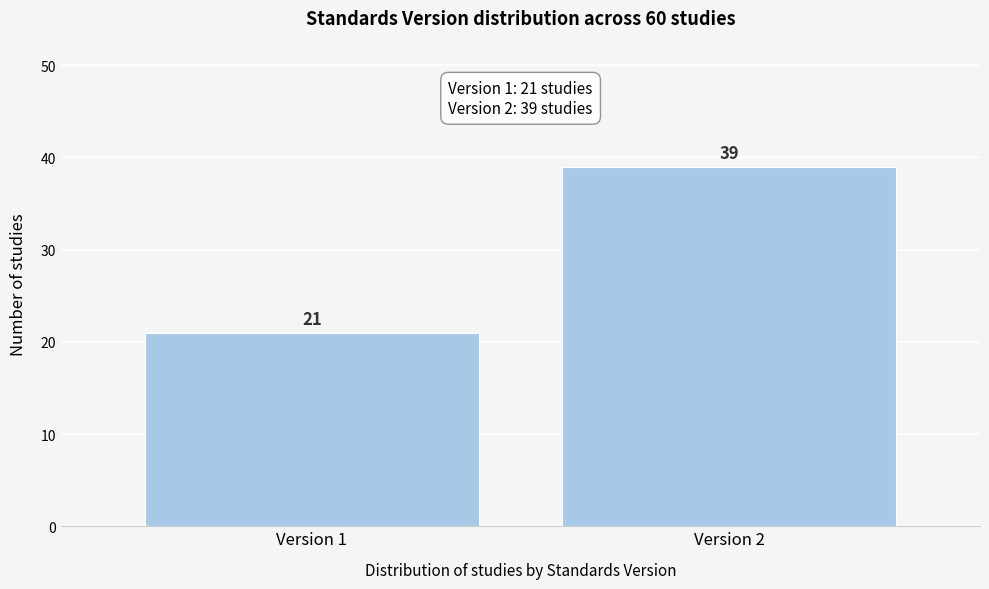

Reading left to right, transcribe all the data shown in this chart.

Version 1=21	Version 2=39